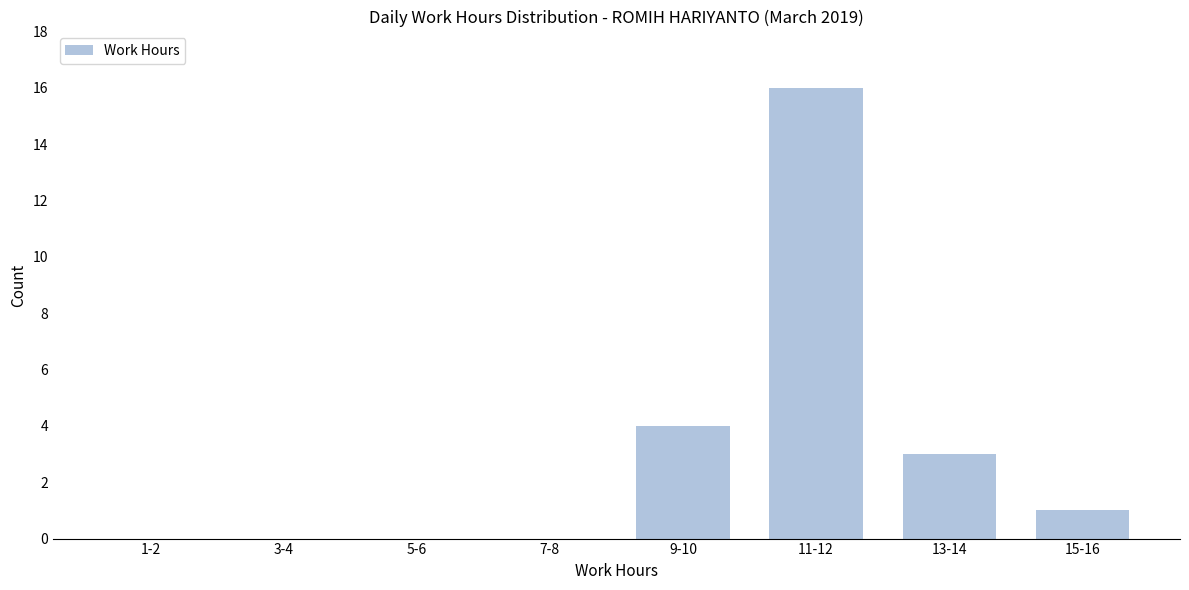

Reading left to right, transcribe all the data shown in this chart.

1-2=0	3-4=0	5-6=0	7-8=0	9-10=4	11-12=16	13-14=3	15-16=1